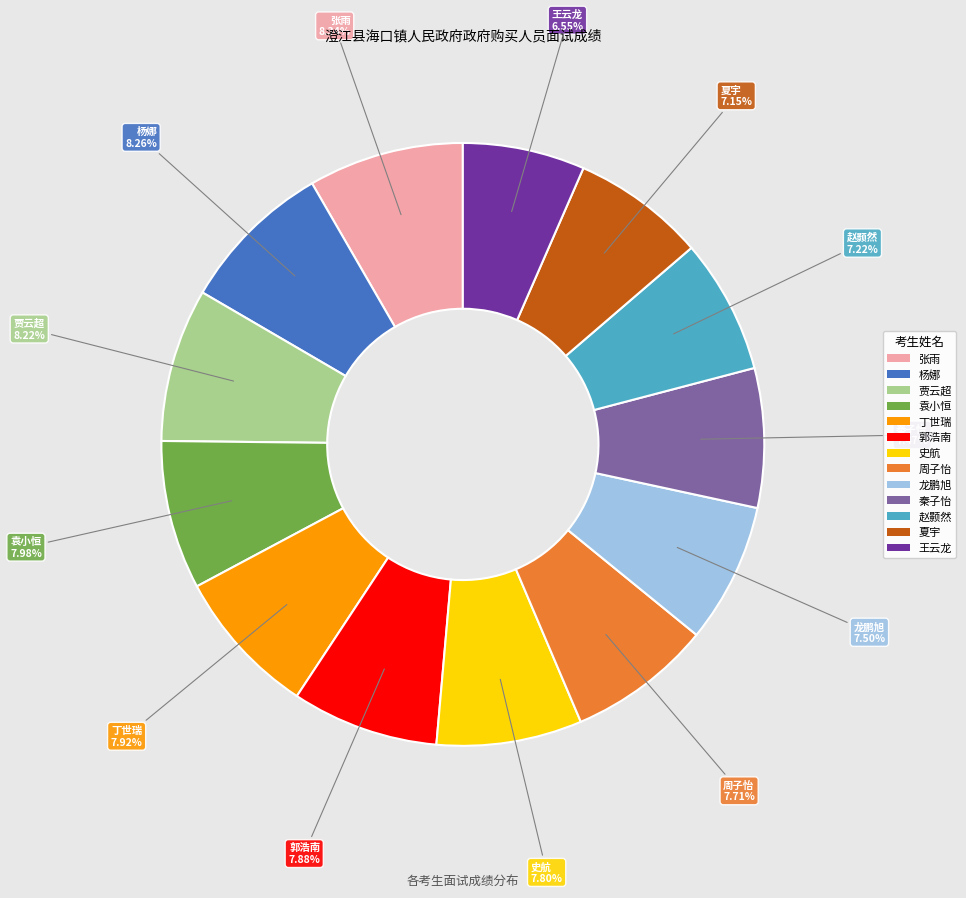

The 王云龙 slice represents 1% of the pie. True or false?

False